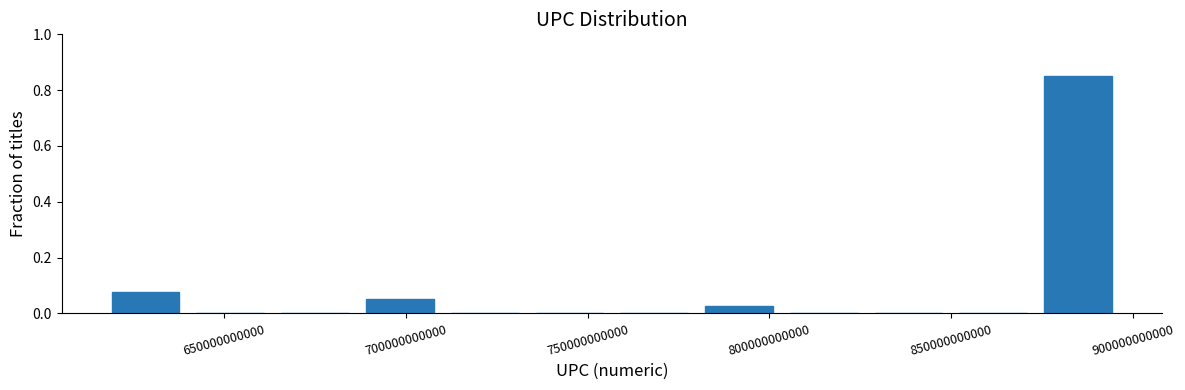

Reading left to right, transcribe this chart: for each bar, give the range it covers on the x-axis and its height. Neither the bar edges nor the heights are printed on the chart, so give them approximately, as read against the axes.

615000000000 to 640000000000: 0.08
640000000000 to 665000000000: 0
665000000000 to 685000000000: 0
685000000000 to 710000000000: 0.06
710000000000 to 735000000000: 0
735000000000 to 755000000000: 0
755000000000 to 780000000000: 0
780000000000 to 805000000000: 0.02
805000000000 to 825000000000: 0
825000000000 to 850000000000: 0
850000000000 to 875000000000: 0
875000000000 to 895000000000: 0.86